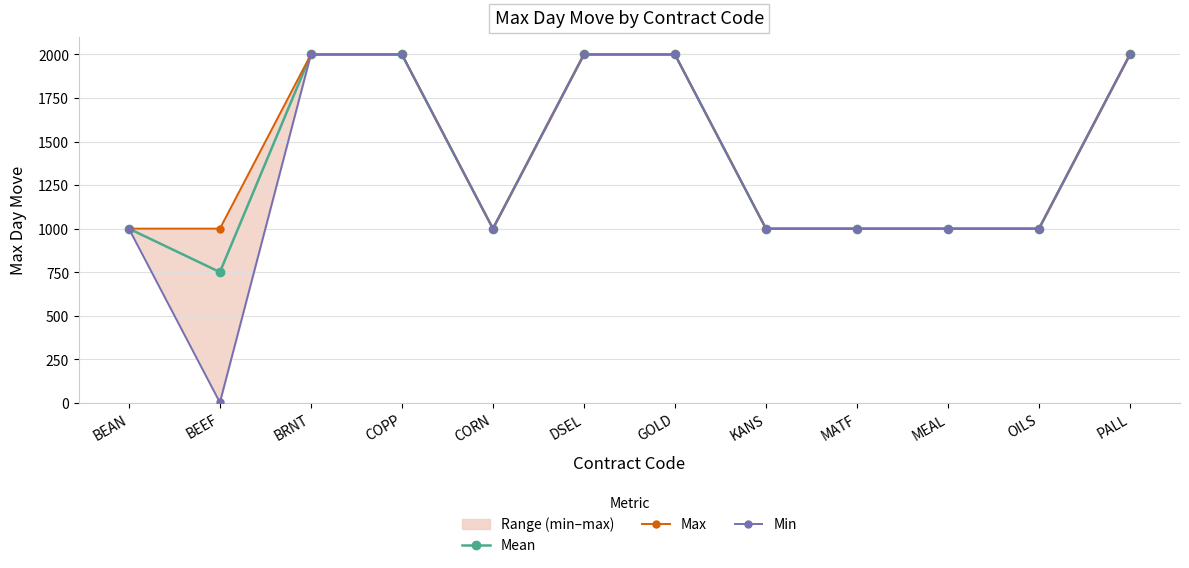

At which category is the sum across all series the highest?

BRNT